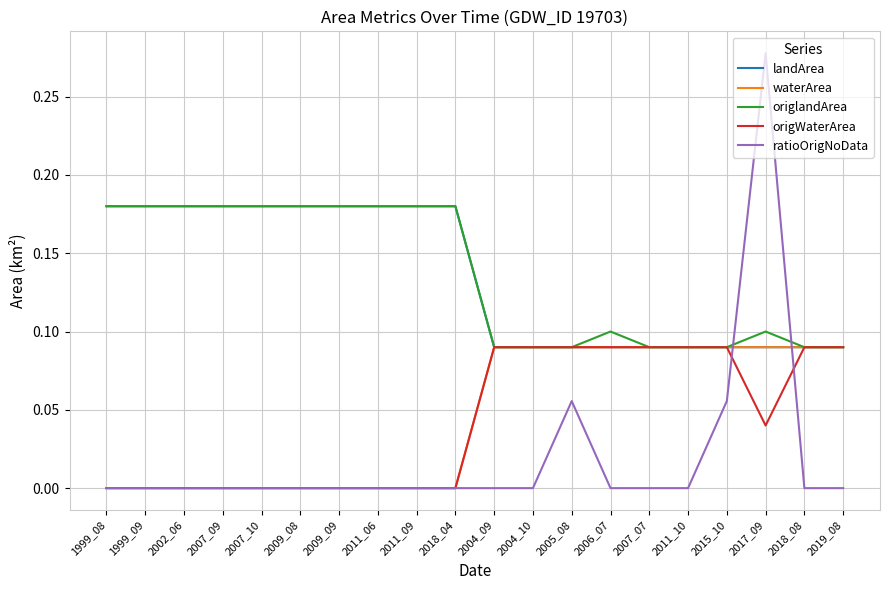

Is the value of landArea at 2002_06 greater than the value of ratioOrigNoData at 1999_09?

Yes